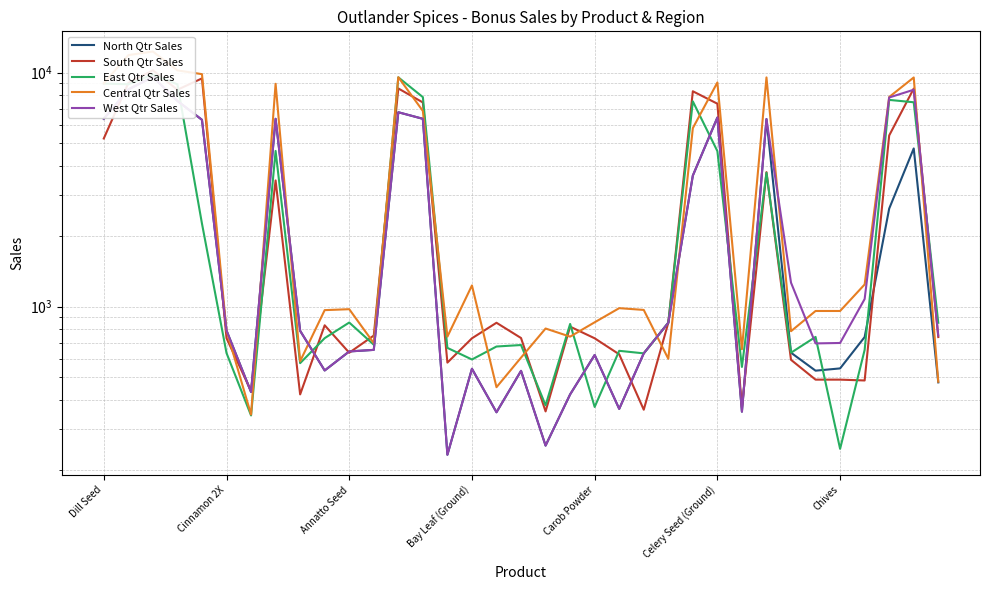

At which label is South Qtr Sales closest to 5300?

Dill Seed